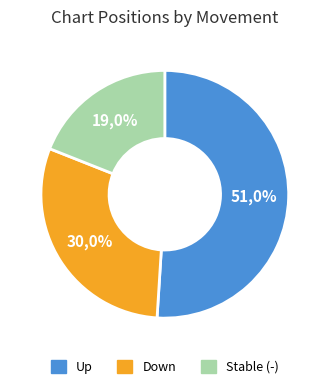

What is the change in value from down to -?

-11